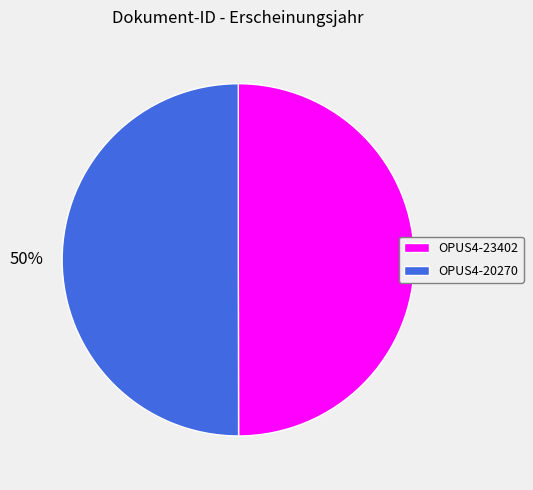

The OPUS4-23402 slice represents 50% of the pie. True or false?

True